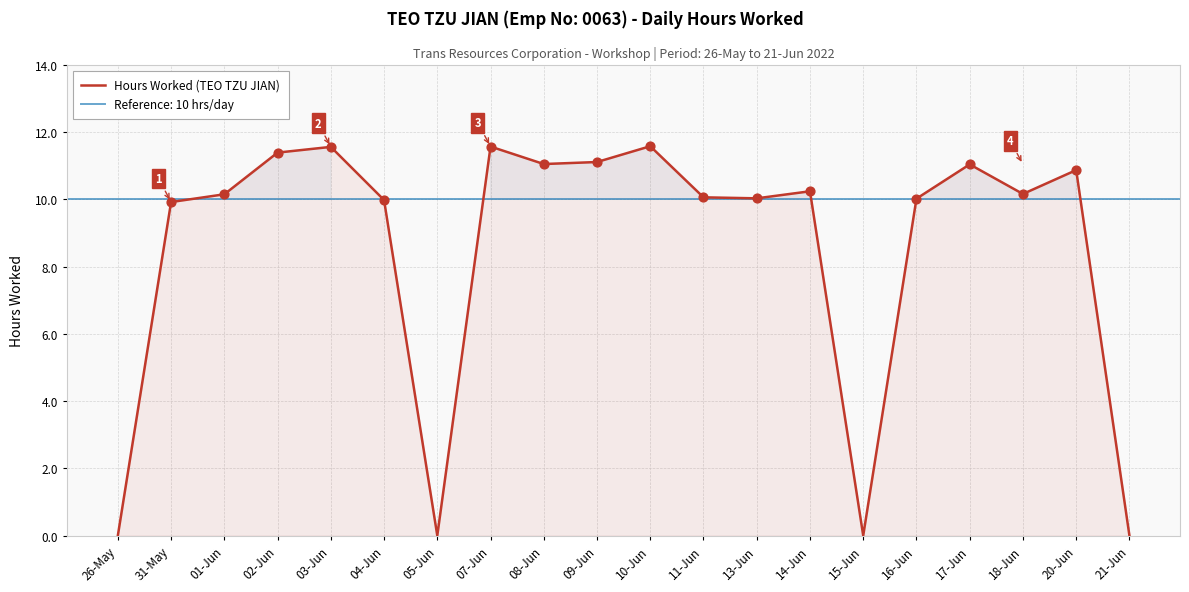

Approximately how many times larger is the value at 20-Jun compared to 09-Jun?

1.0